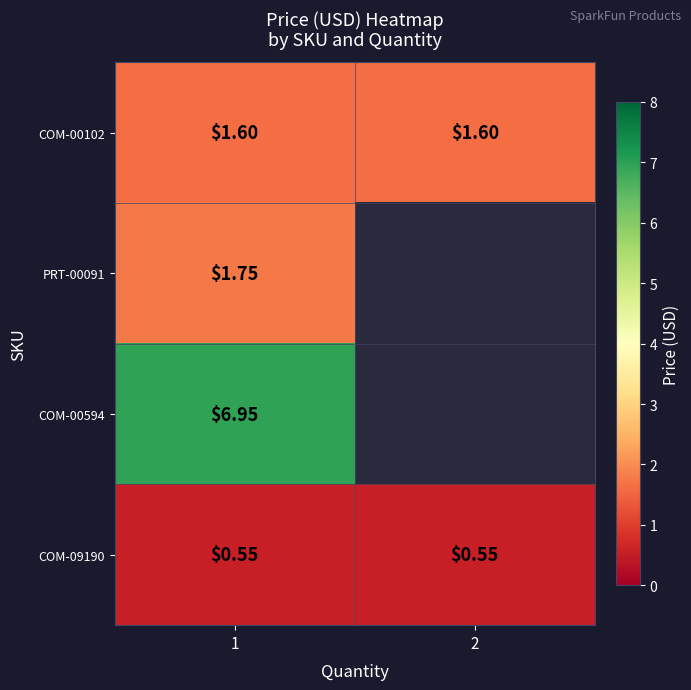

Is the value of COM-09190 at 1 greater than the value of COM-00102 at 2?

No